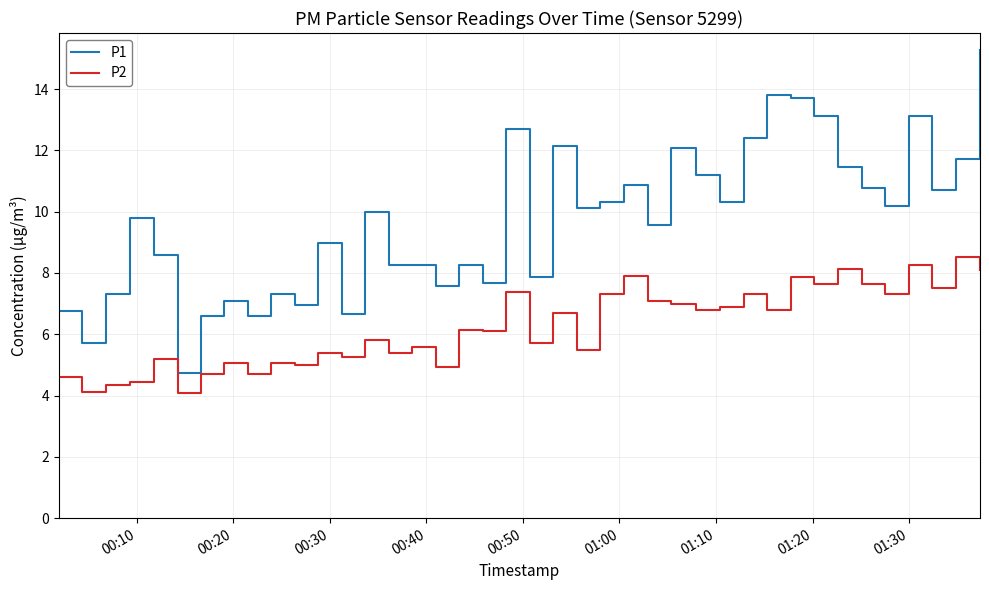

What is the difference between the maximum and minimum values in the P2 series?

4.5